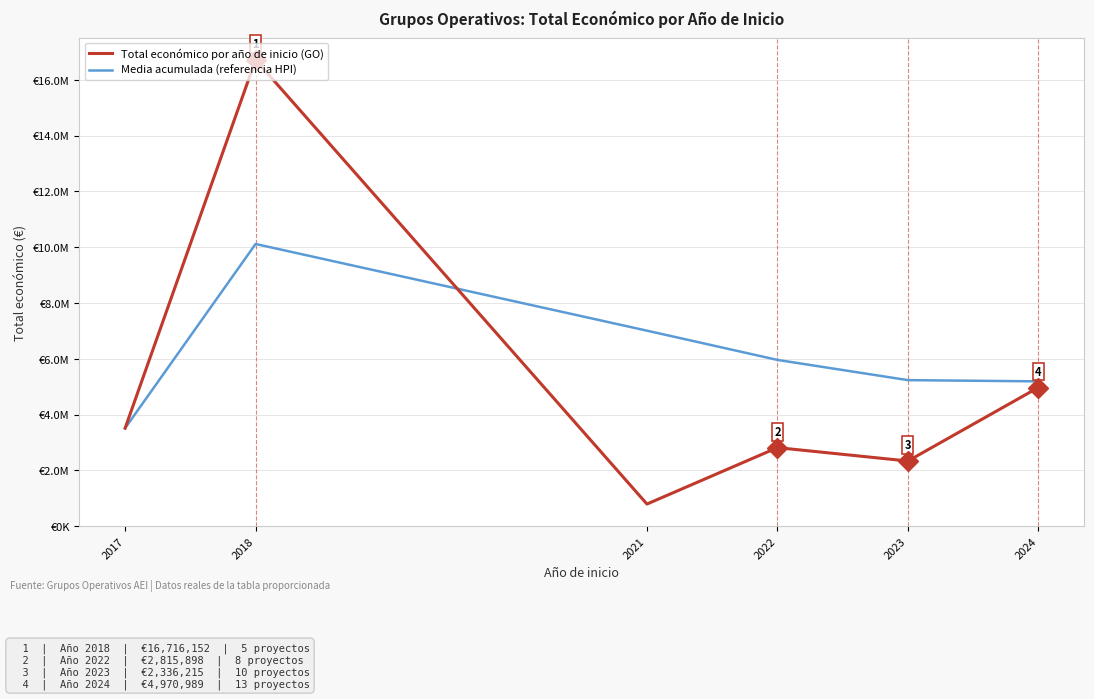

True or false: Media acumulada (referencia HPI) has a value of 5959988.5 at 2022.

True